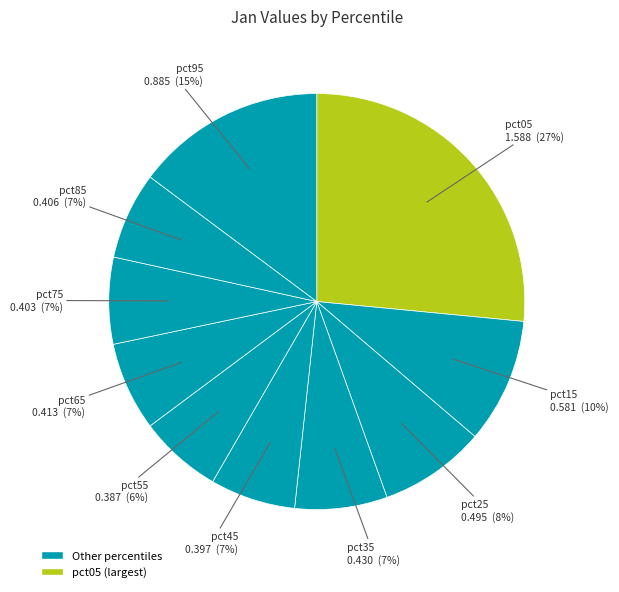

Which slice is the smallest?

pct55